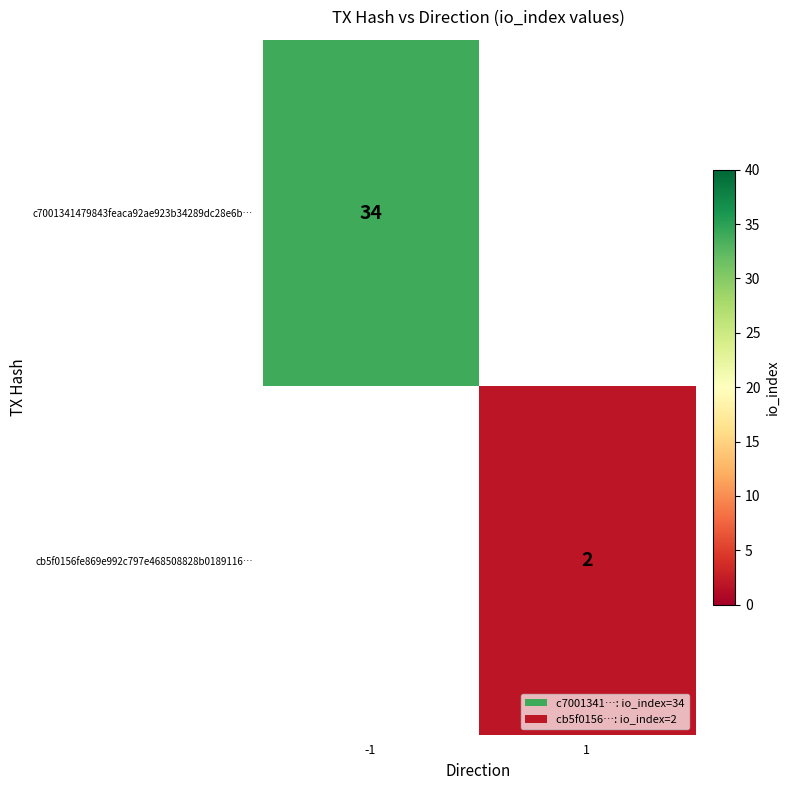

True or false: cb5f0156fe869e992c797e468508828b0189116… has a value of 1 at 1.

False